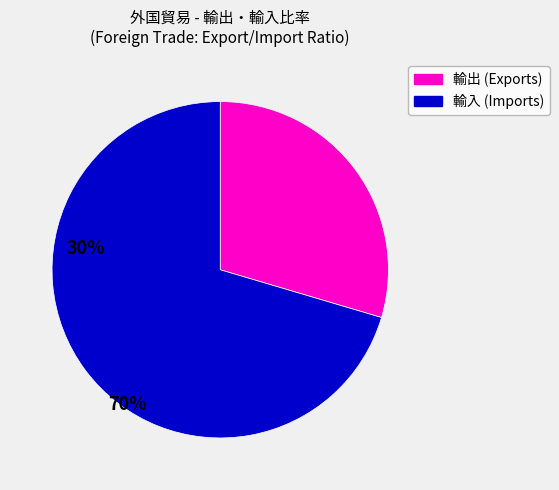

Rank the categories by value from lowest to highest.

輸出 (Exports), 輸入 (Imports)